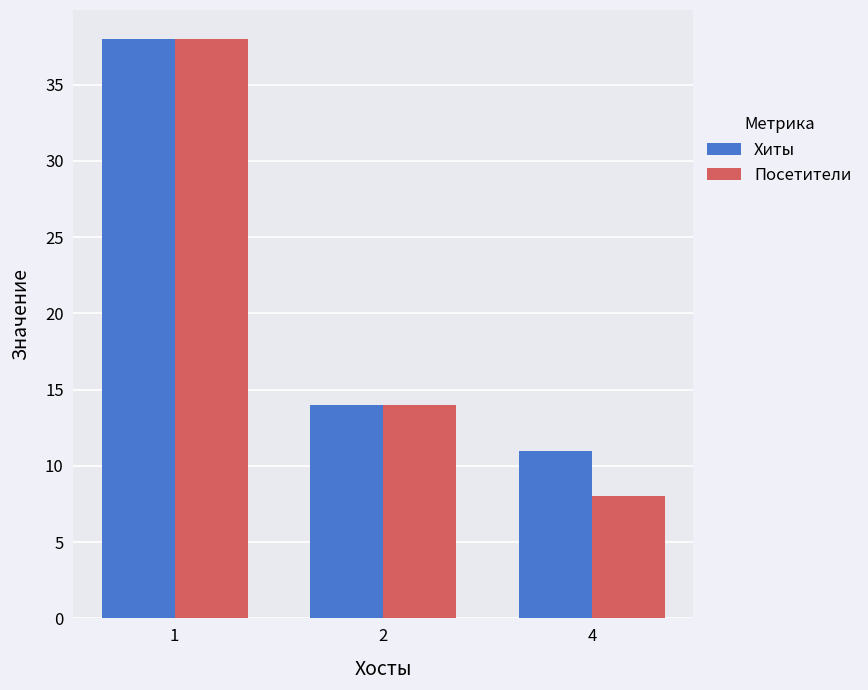

True or false: Хиты has a value of 38 at 1.

True